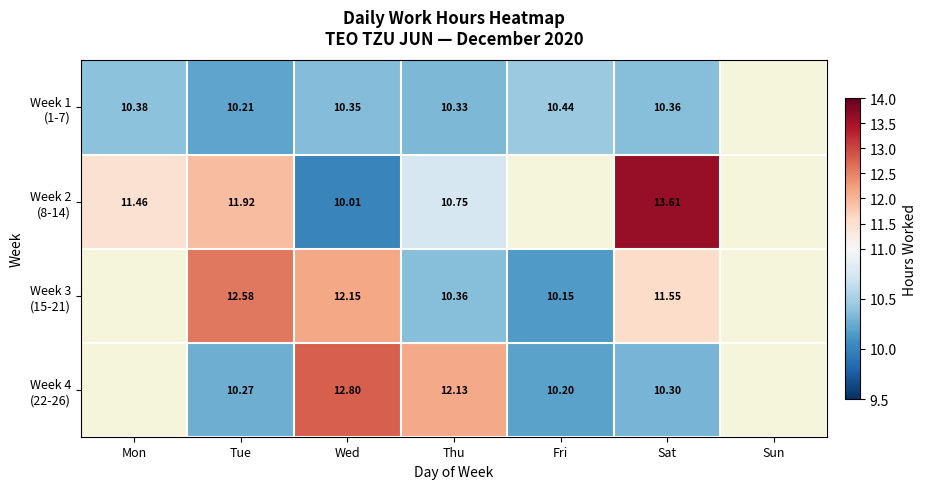

What is the difference between the highest and lowest values at Tue?

2.4